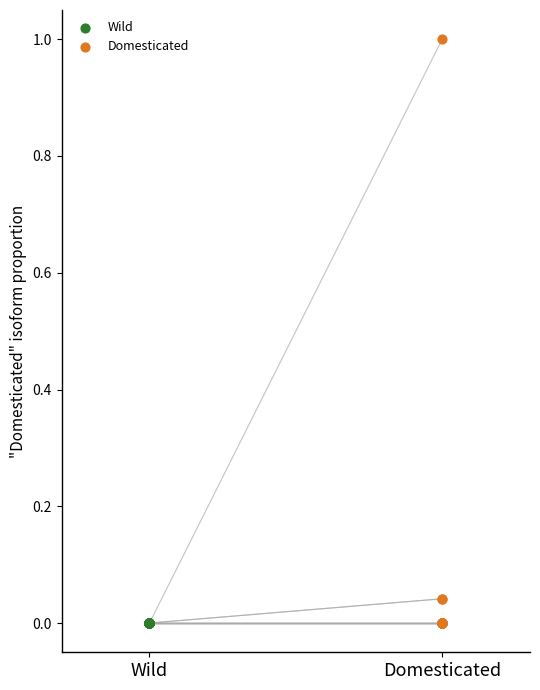

Which series contains the highest Y value?

Domesticated